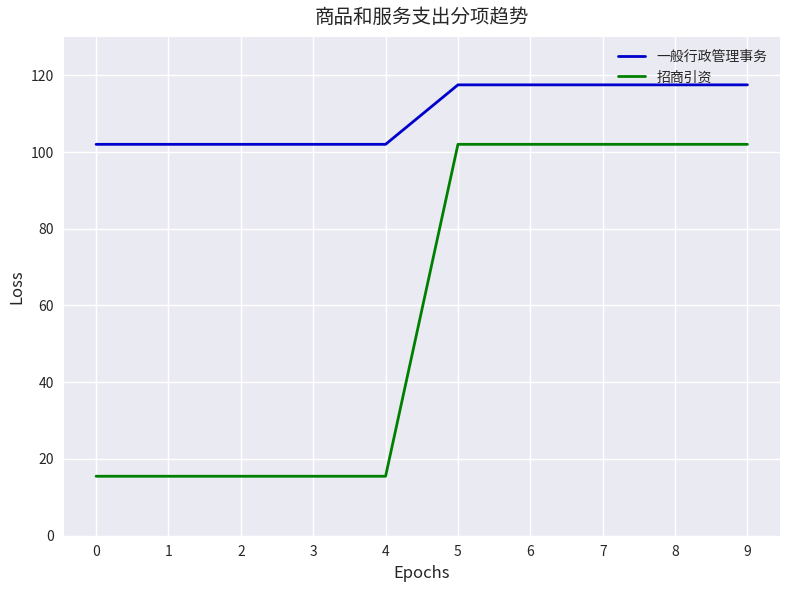

The value of 一般行政管理事务 at 0 is 22.1. True or false?

False